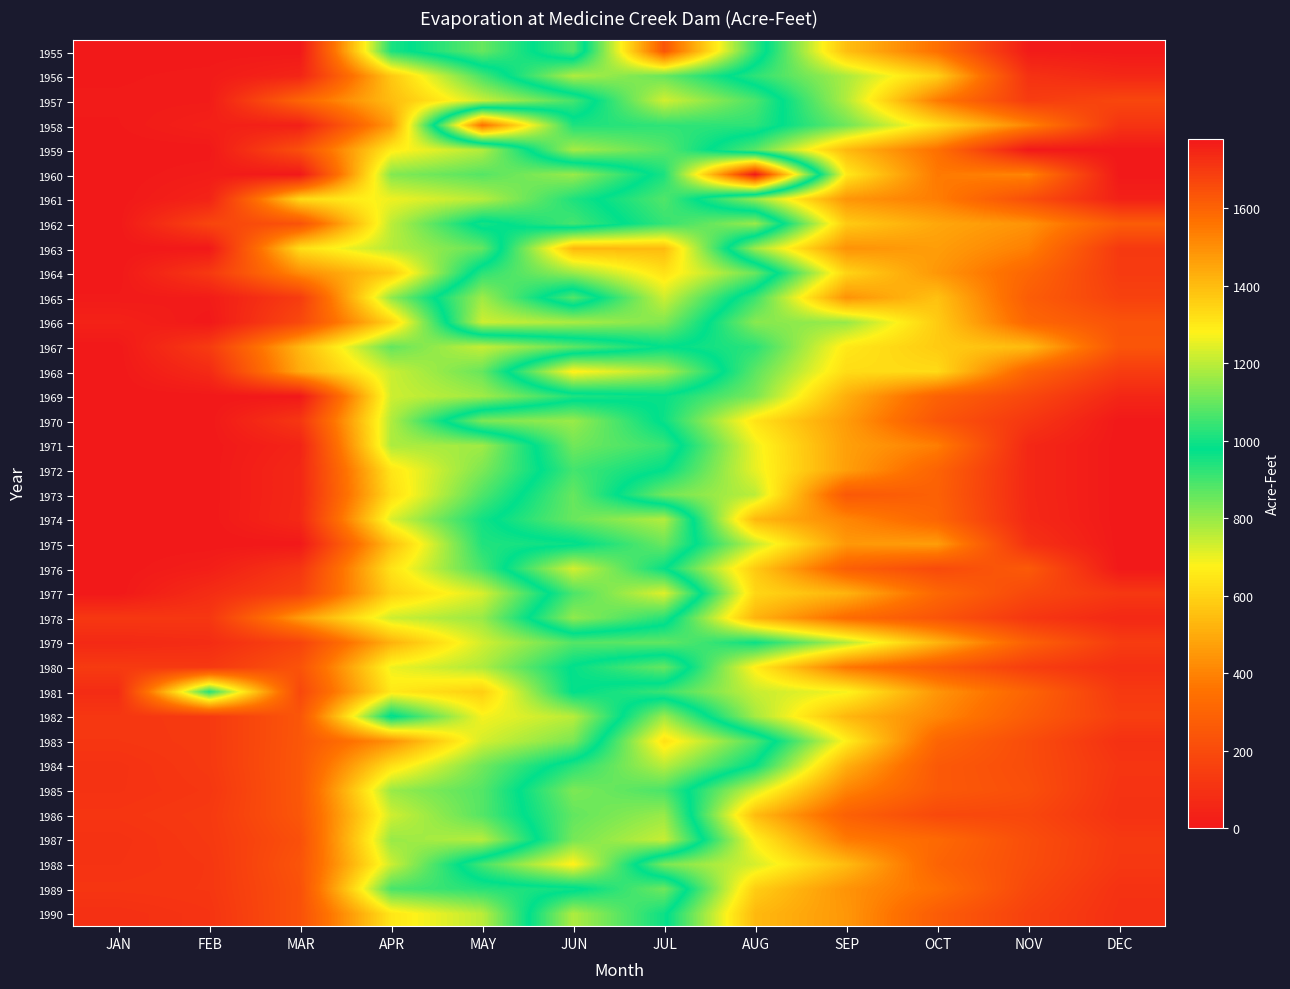

Reading left to right, list all the values displayed in this chart.

1955: JAN=0	FEB=0	MAR=0	APR=944	MAY=1101	JUN=883	JUL=1636	AUG=1040	SEP=551	OCT=349	NOV=13	DEC=0
1956: JAN=5	FEB=11	MAR=49	APR=572	MAY=896	JUN=1188	JUL=1102	AUG=924	SEP=778	OCT=593	NOV=100	DEC=60
1957: JAN=9	FEB=12	MAR=307	APR=544	MAY=740	JUN=898	JUL=1226	AUG=1068	SEP=770	OCT=380	NOV=142	DEC=182
1958: JAN=6	FEB=33	MAR=29	APR=460	MAY=1572	JUN=1014	JUL=1034	AUG=1032	SEP=848	OCT=628	NOV=406	DEC=108
1959: JAN=0	FEB=0	MAR=220	APR=660	MAY=768	JUN=1176	JUL=1082	AUG=876	SEP=536	OCT=350	NOV=0	DEC=0
1960: JAN=0	FEB=16	MAR=0	APR=823	MAY=878	JUN=798	JUL=1010	AUG=1780	SEP=658	OCT=374	NOV=406	DEC=0
1961: JAN=0	FEB=43	MAR=620	APR=695	MAY=761	JUN=943	JUL=1074	AUG=803	SEP=446	OCT=386	NOV=216	DEC=34
1962: JAN=0	FEB=178	MAR=230	APR=756	MAY=1006	JUN=898	JUL=1040	AUG=1160	SEP=580	OCT=490	NOV=440	DEC=270
1963: JAN=0	FEB=0	MAR=630	APR=764	MAY=862	JUN=1410	JUL=1402	AUG=794	SEP=438	OCT=466	NOV=392	DEC=130
1964: JAN=0	FEB=128	MAR=422	APR=578	MAY=1030	JUN=1158	JUL=1316	AUG=1104	SEP=604	OCT=450	NOV=310	DEC=136
1965: JAN=8	FEB=14	MAR=142	APR=806	MAY=1166	JUN=880	JUL=1222	AUG=910	SEP=440	OCT=556	NOV=274	DEC=162
1966: JAN=38	FEB=0	MAR=190	APR=600	MAY=1222	JUN=1180	JUL=1130	AUG=818	SEP=802	OCT=582	NOV=312	DEC=232
1967: JAN=0	FEB=138	MAR=531	APR=862	MAY=744	JUN=866	JUL=980	AUG=930	SEP=654	OCT=580	NOV=542	DEC=240
1968: JAN=0	FEB=70	MAR=500	APR=740	MAY=858	JUN=1290	JUL=1184	AUG=870	SEP=624	OCT=620	NOV=300	DEC=140
1969: JAN=0	FEB=0	MAR=0	APR=736	MAY=790	JUN=940	JUL=972	AUG=834	SEP=510	OCT=294	NOV=186	DEC=56
1970: JAN=0	FEB=0	MAR=120	APR=770	MAY=1126	JUN=1160	JUL=964	AUG=640	SEP=462	OCT=244	NOV=120	DEC=0
1971: JAN=0	FEB=0	MAR=44	APR=774	MAY=790	JUN=1112	JUL=1046	AUG=698	SEP=472	OCT=388	NOV=60	DEC=0
1972: JAN=0	FEB=0	MAR=60	APR=646	MAY=832	JUN=1058	JUL=978	AUG=704	SEP=470	OCT=298	NOV=60	DEC=0
1973: JAN=0	FEB=0	MAR=60	APR=624	MAY=886	JUN=1100	JUL=846	AUG=758	SEP=254	OCT=288	NOV=60	DEC=0
1974: JAN=0	FEB=0	MAR=64	APR=720	MAY=958	JUN=1102	JUL=1190	AUG=534	SEP=408	OCT=306	NOV=64	DEC=0
1975: JAN=0	FEB=0	MAR=0	APR=550	MAY=940	JUN=964	JUL=1104	AUG=750	SEP=454	OCT=466	NOV=100	DEC=0
1976: JAN=0	FEB=24	MAR=116	APR=640	MAY=896	JUN=1228	JUL=984	AUG=578	SEP=282	OCT=198	NOV=260	DEC=0
1977: JAN=0	FEB=80	MAR=166	APR=594	MAY=724	JUN=1066	JUL=1242	AUG=610	SEP=522	OCT=316	NOV=190	DEC=124
1978: JAN=124	FEB=120	MAR=464	APR=736	MAY=798	JUN=1150	JUL=1024	AUG=522	SEP=330	OCT=238	NOV=120	DEC=62
1979: JAN=65	FEB=79	MAR=171	APR=517	MAY=730	JUN=878	JUL=862	AUG=966	SEP=767	OCT=524	NOV=288	DEC=141
1980: JAN=134	FEB=127	MAR=233	APR=697	MAY=773	JUN=985	JUL=1099	AUG=666	SEP=369	OCT=260	NOV=148	DEC=90
1981: JAN=78	FEB=936	MAR=188	APR=654	MAY=589	JUN=982	JUL=910	AUG=744	SEP=688	OCT=446	NOV=300	DEC=129
1982: JAN=120	FEB=131	MAR=244	APR=995	MAY=687	JUN=760	JUL=1164	AUG=784	SEP=530	OCT=412	NOV=269	DEC=151
1983: JAN=118	FEB=130	MAR=246	APR=433	MAY=729	JUN=834	JUL=1318	AUG=1069	SEP=670	OCT=306	NOV=206	DEC=97
1984: JAN=101	FEB=129	MAR=249	APR=632	MAY=845	JUN=1022	JUL=1195	AUG=971	SEP=511	OCT=258	NOV=206	DEC=115
1985: JAN=103	FEB=120	MAR=250	APR=797	MAY=879	JUN=1126	JUL=1065	AUG=733	SEP=402	OCT=257	NOV=216	DEC=106
1986: JAN=114	FEB=130	MAR=246	APR=733	MAY=879	JUN=1094	JUL=1160	AUG=544	SEP=288	OCT=193	NOV=184	DEC=100
1987: JAN=100	FEB=127	MAR=220	APR=799	MAY=763	JUN=1117	JUL=1214	AUG=669	SEP=378	OCT=322	NOV=212	DEC=128
1988: JAN=104	FEB=119	MAR=237	APR=737	MAY=1060	JUN=1289	JUL=835	AUG=727	SEP=541	OCT=301	NOV=208	DEC=123
1989: JAN=114	FEB=119	MAR=225	APR=892	MAY=932	JUN=958	JUL=1112	AUG=587	SEP=441	OCT=345	NOV=189	DEC=100
1990: JAN=91	FEB=110	MAR=227	APR=649	MAY=758	JUN=1185	JUL=993	AUG=535	SEP=450	OCT=270	NOV=162	DEC=93